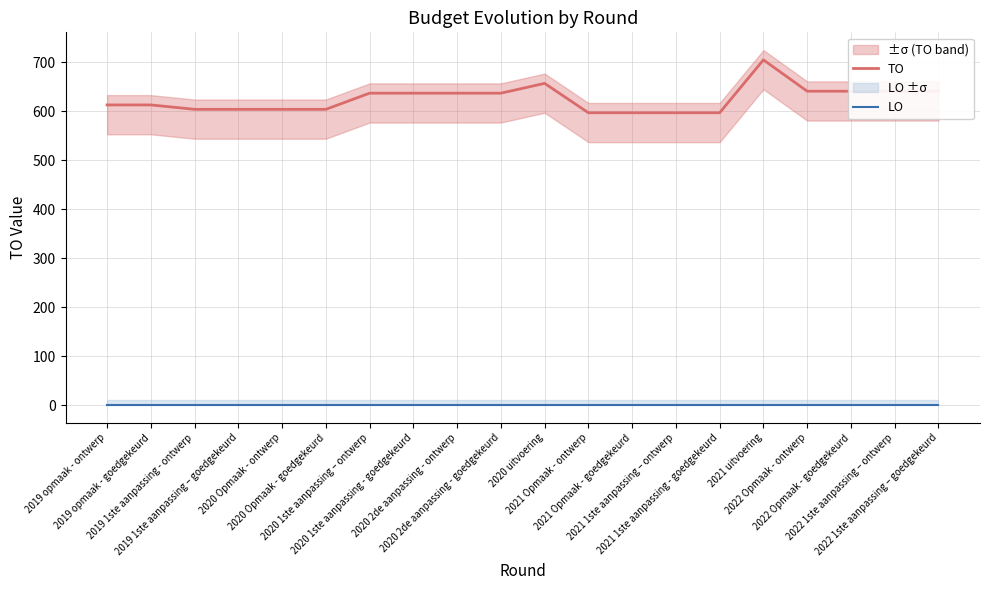

What is the label of the 10th point from the right?

2020 uitvoering